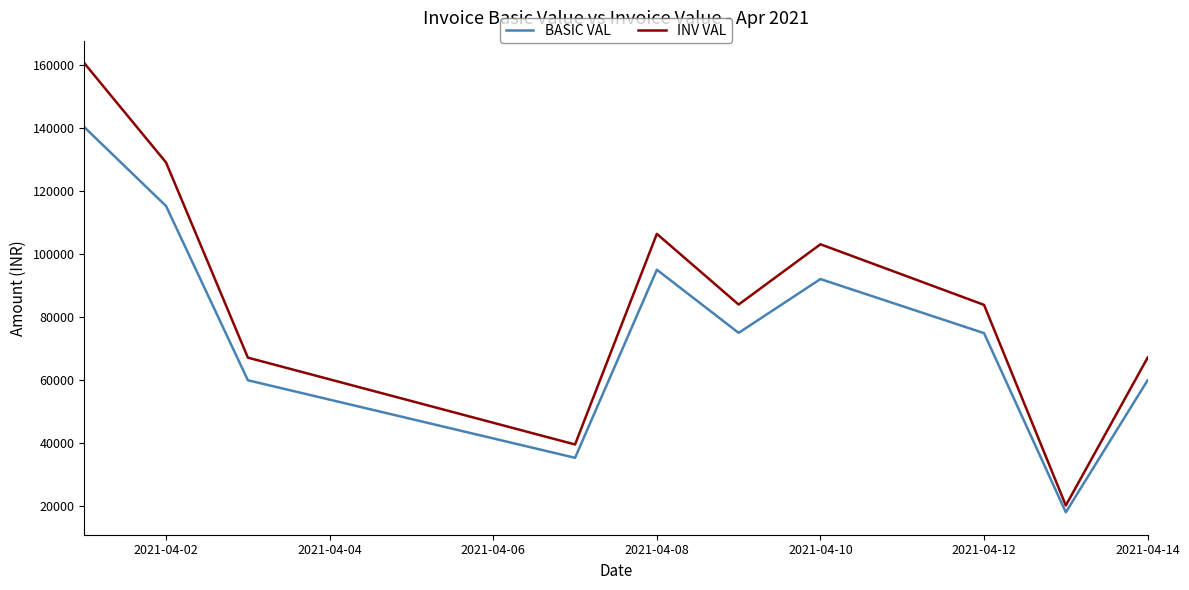

Which series has the largest range (max minus min)?

INV VAL